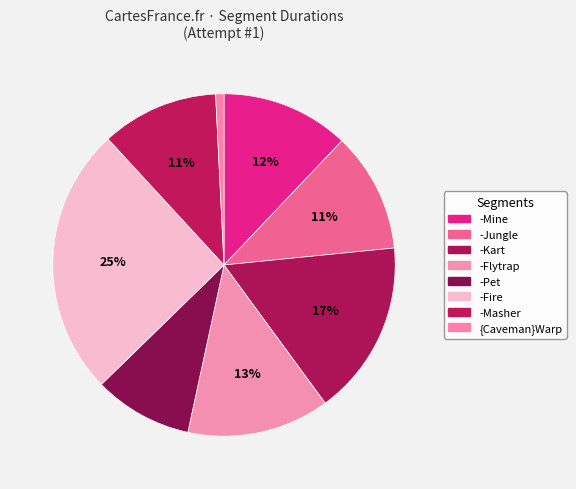

To the nearest percent, what percentage of the pie is {Caveman}Warp?

1%